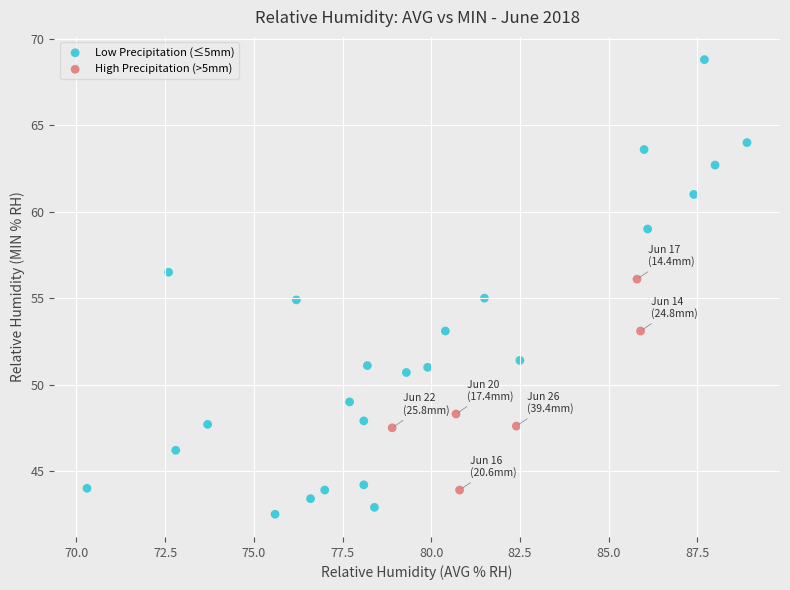

Which series contains the highest Y value?

Low Precipitation (≤5mm)